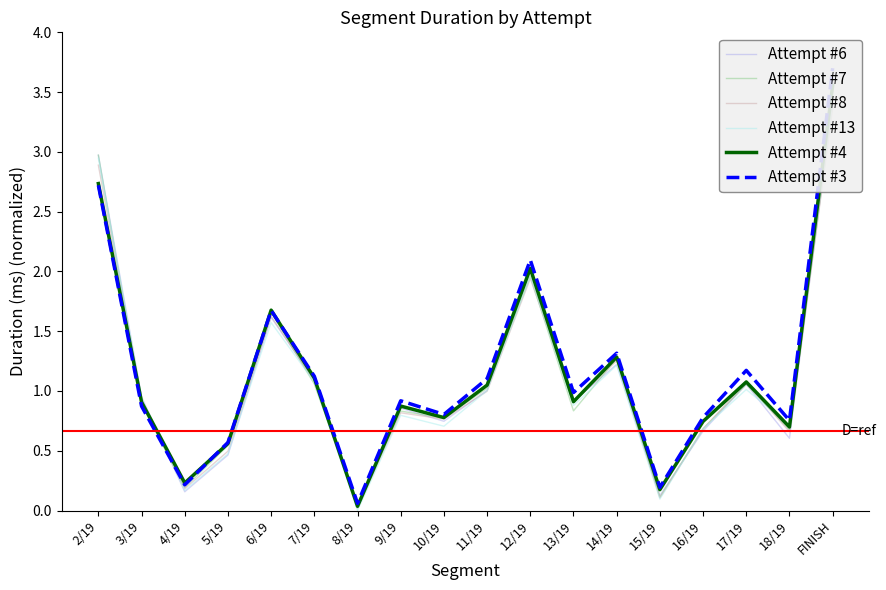

Which series has the largest total across all categories?

Attempt #3